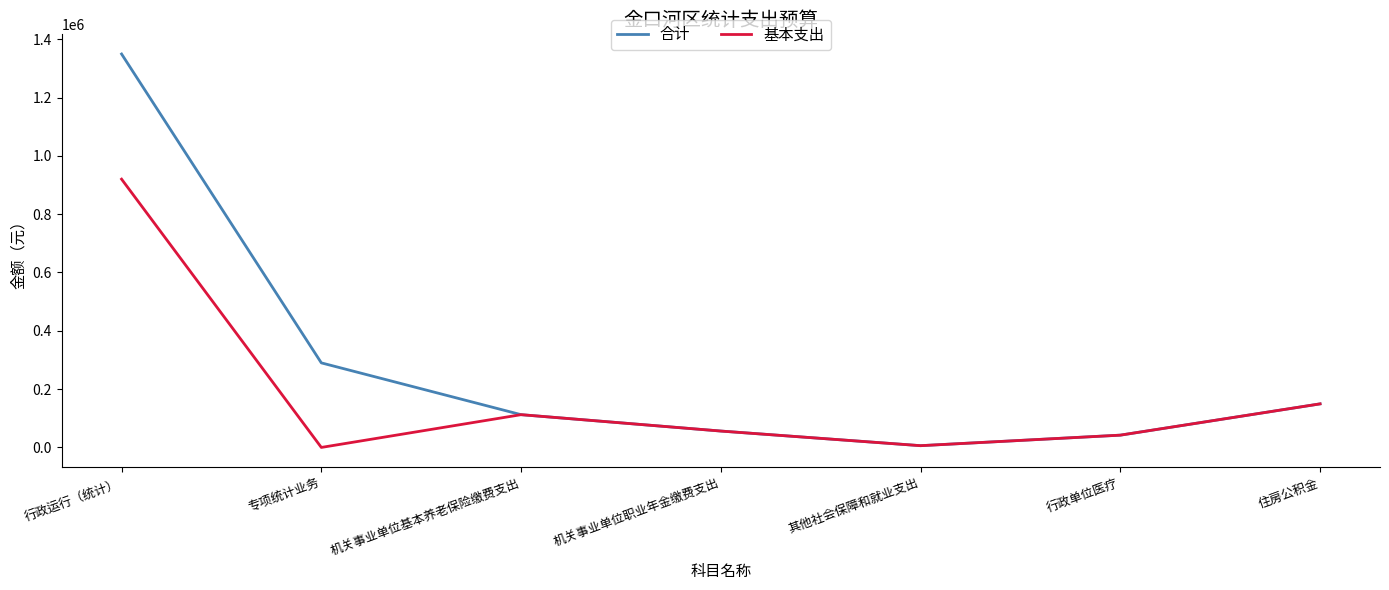

What is the lowest value of the 合计 series?

6012